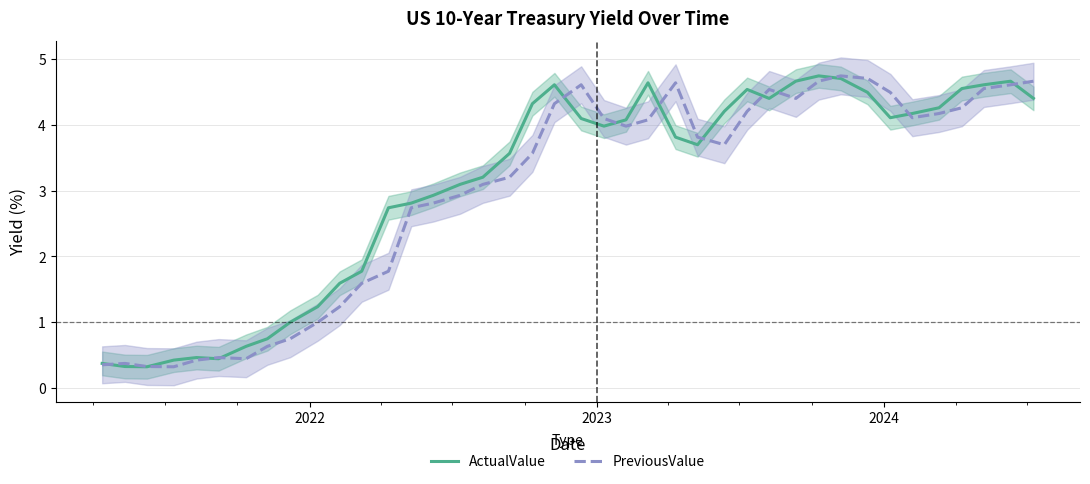

What is the lowest value of the PreviousValue series?

0.3